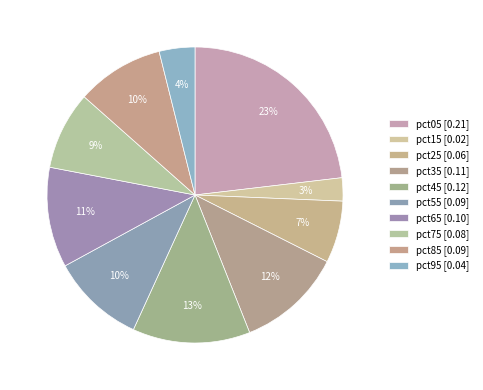

Rank the categories by value from highest to lowest.

pct05, pct45, pct35, pct65, pct55, pct85, pct75, pct25, pct95, pct15